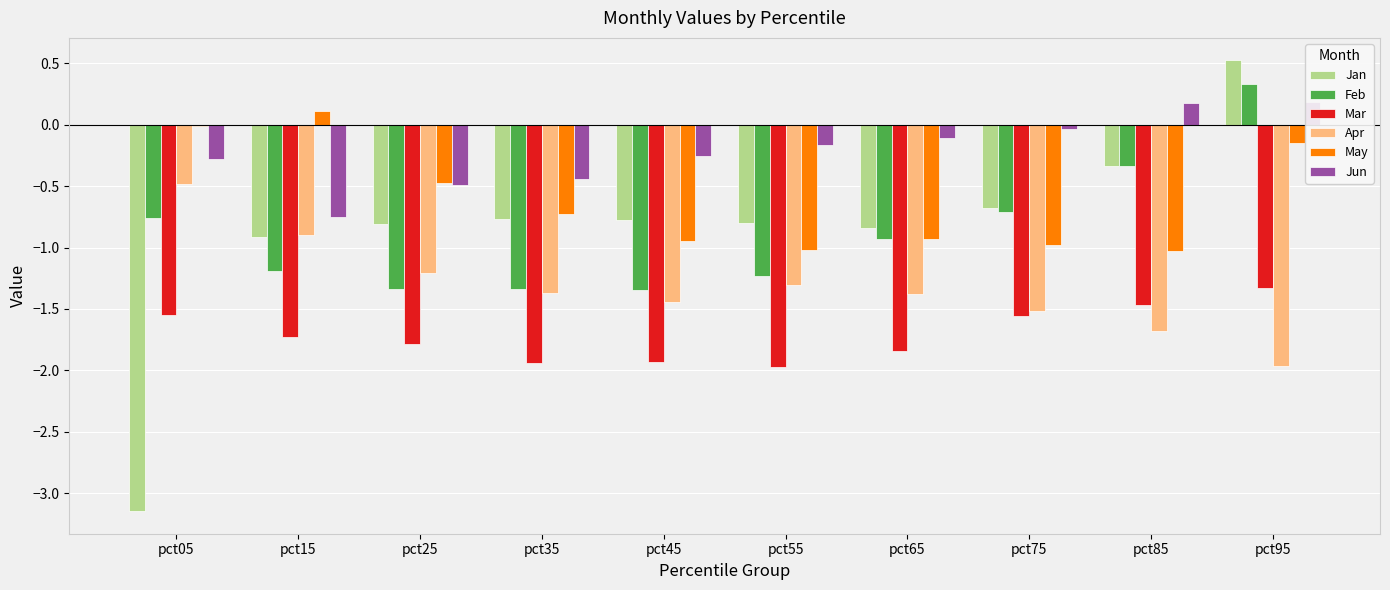

What are all the series names shown in the legend?

Jan, Feb, Mar, Apr, May, Jun